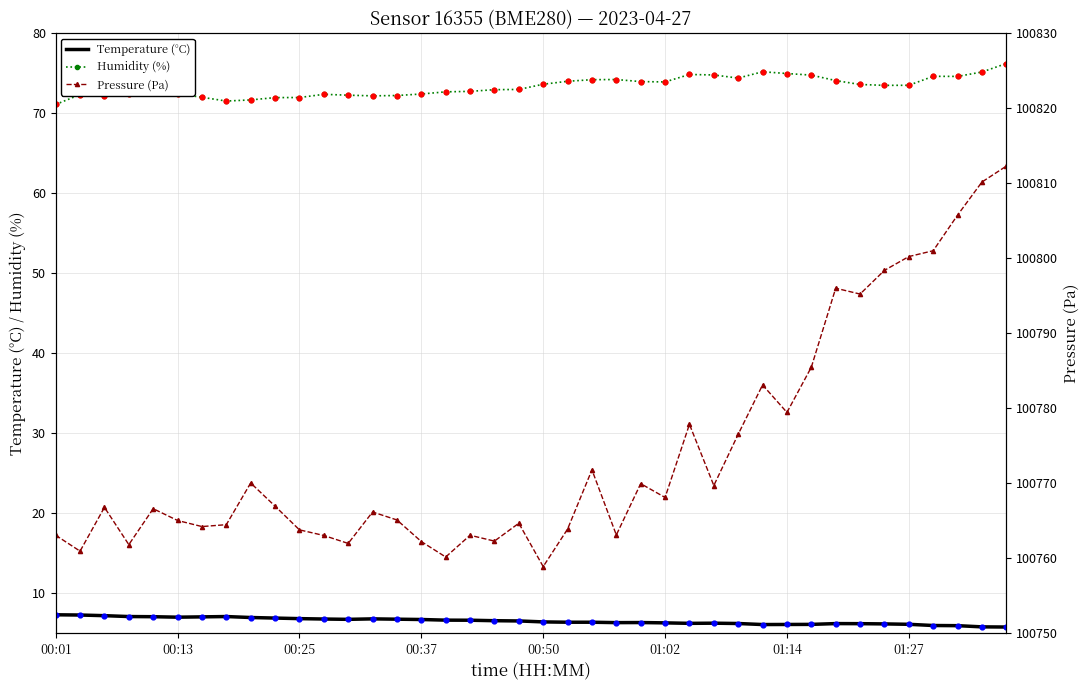

At which category is the sum across all series the highest?

39